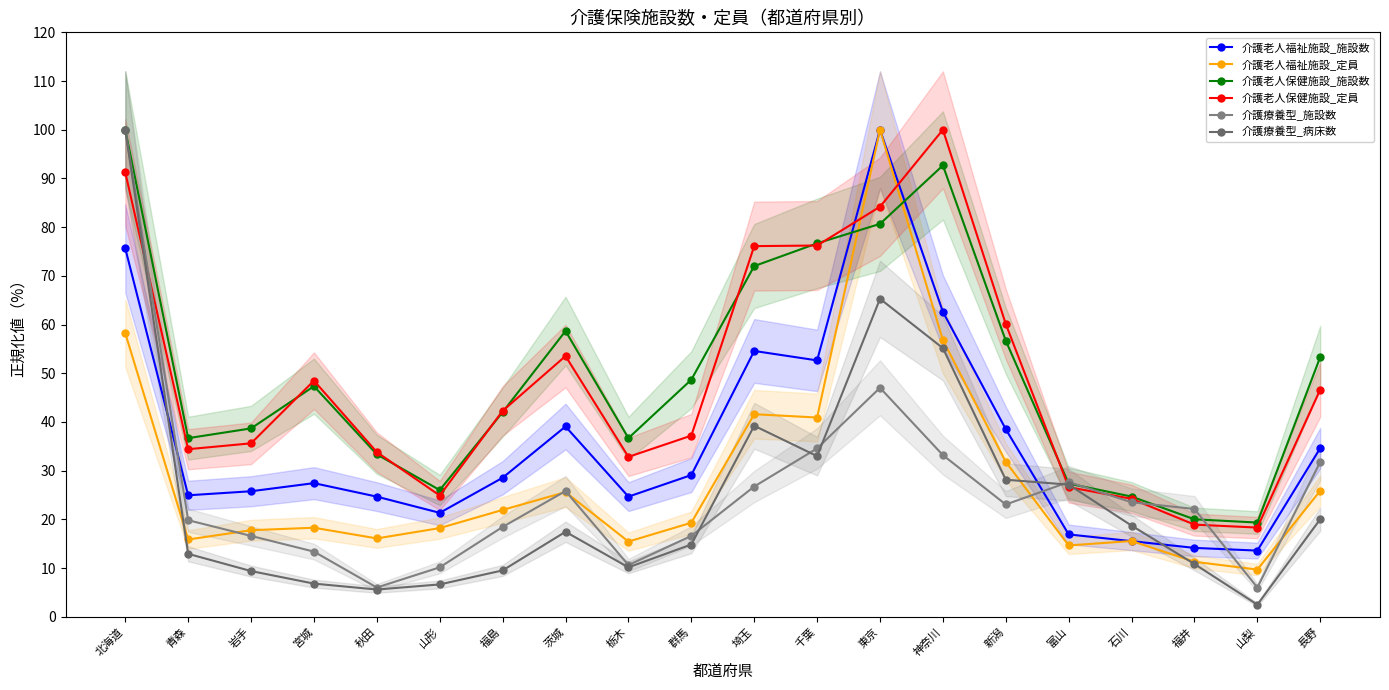

True or false: 介護療養型_施設数 and 介護老人福祉施設_定員 intersect in this chart.

True